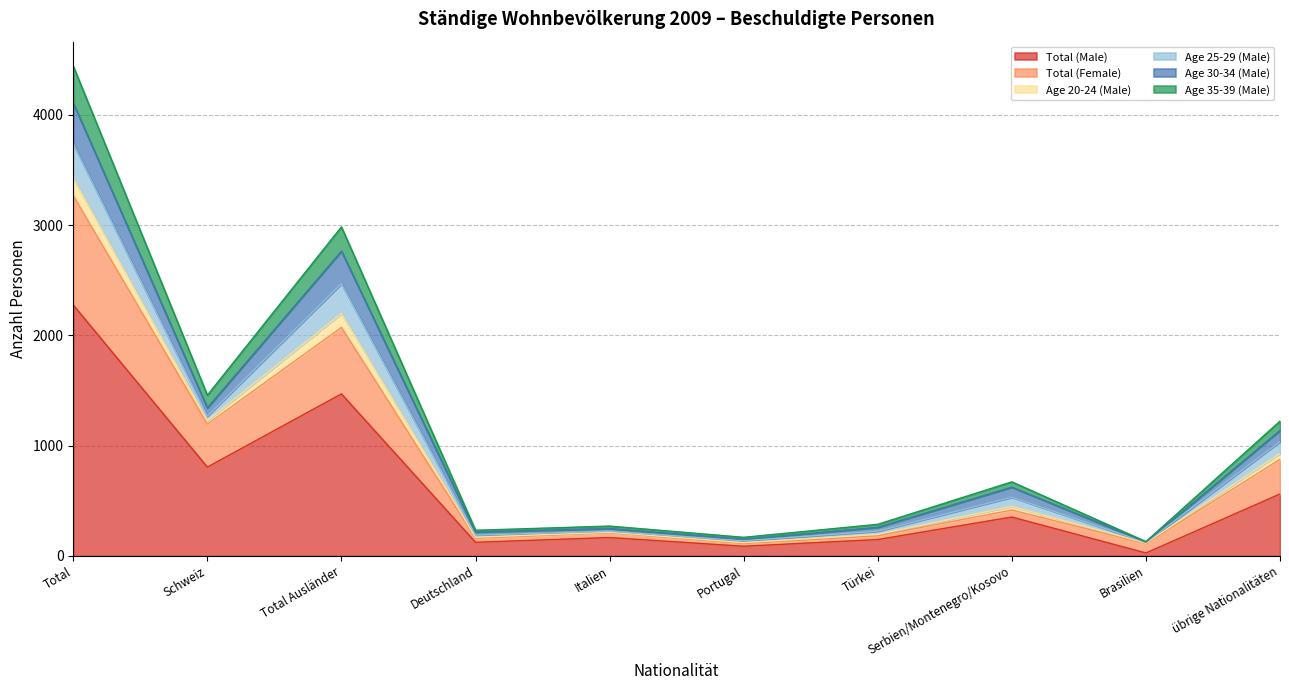

Does the chart have visible grid lines?

Yes